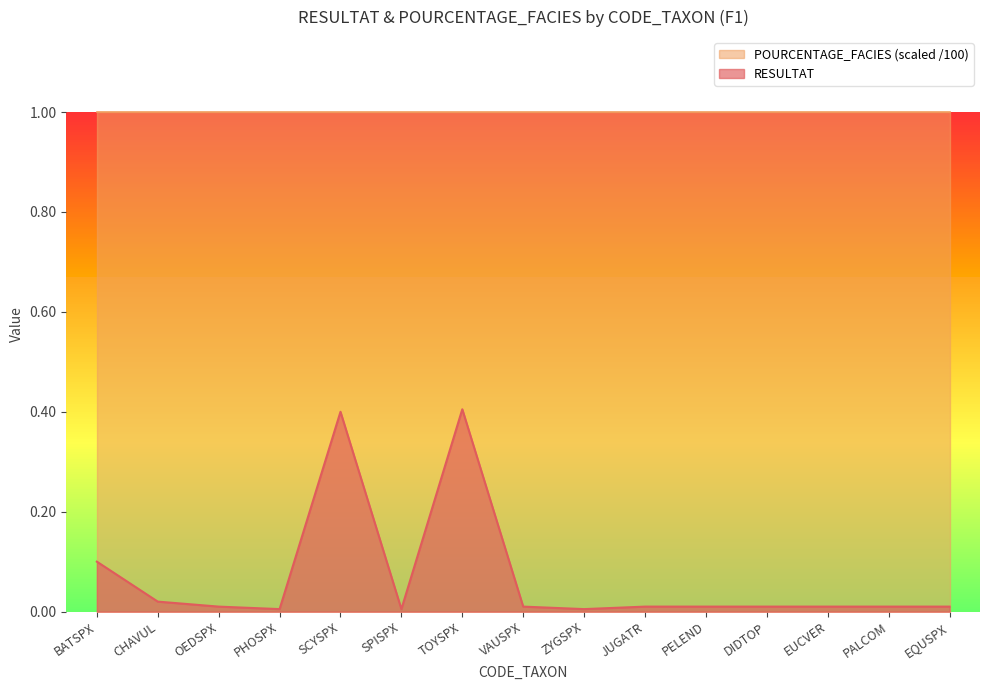

Reading left to right, extract all data points from this chart.

BATSPX=0.1	CHAVUL=0.0	OEDSPX=0.0	PHOSPX=0.0	SCYSPX=0.4	SPISPX=0.0	TOYSPX=0.4	VAUSPX=0.0	ZYGSPX=0.0	JUGATR=0.0	PELEND=0.0	DIDTOP=0.0	EUCVER=0.0	PALCOM=0.0	EQUSPX=0.0